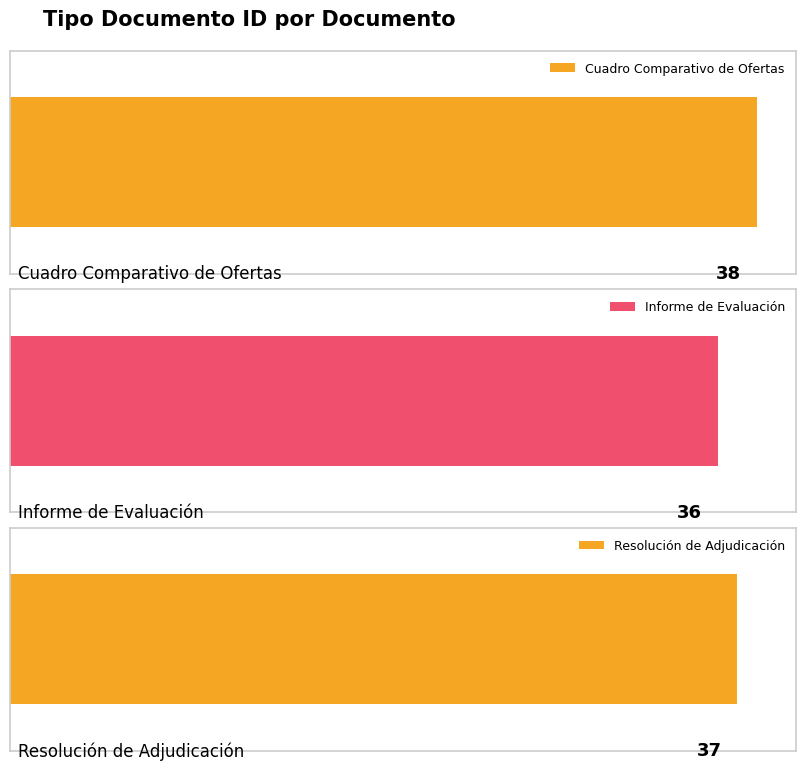

What is the difference between the maximum and minimum values?

2